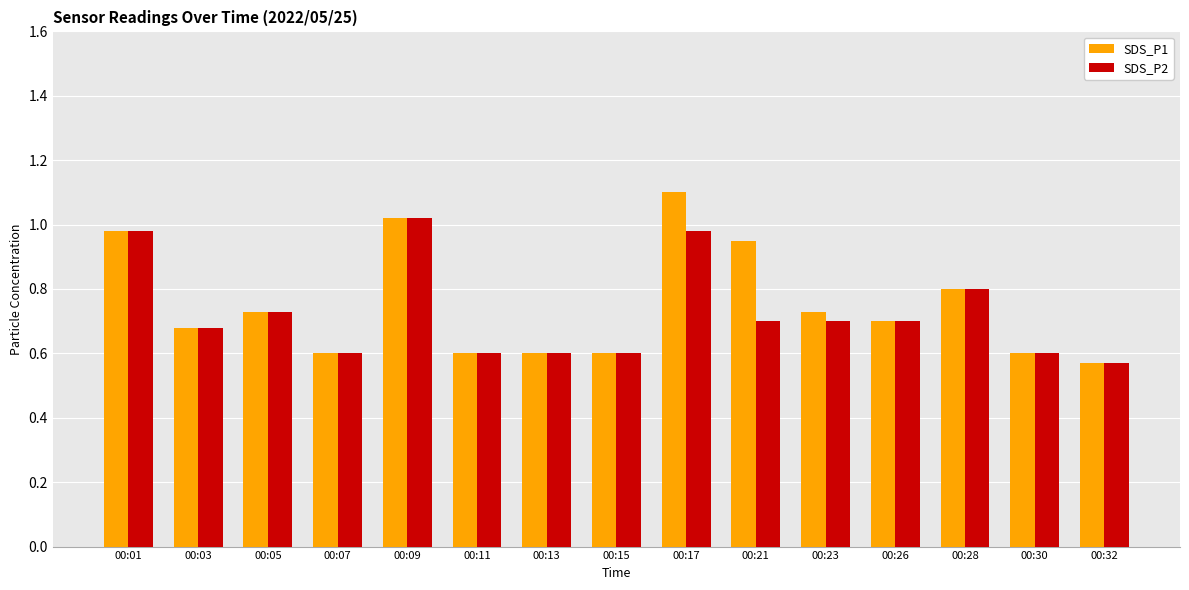

Which series has the widest spread of values?

SDS_P1